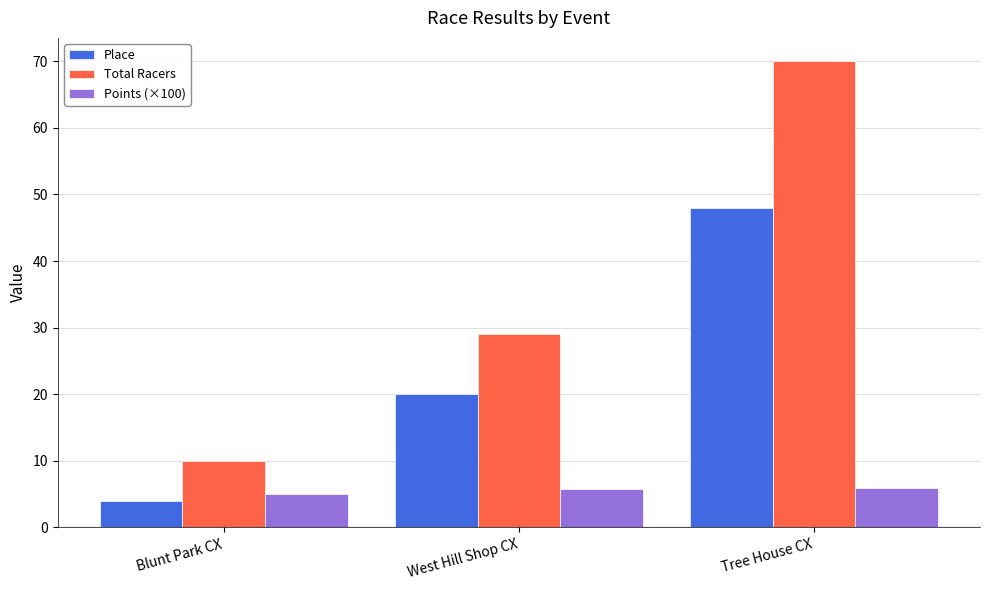

At how many categories does at least one series exceed 55?

1